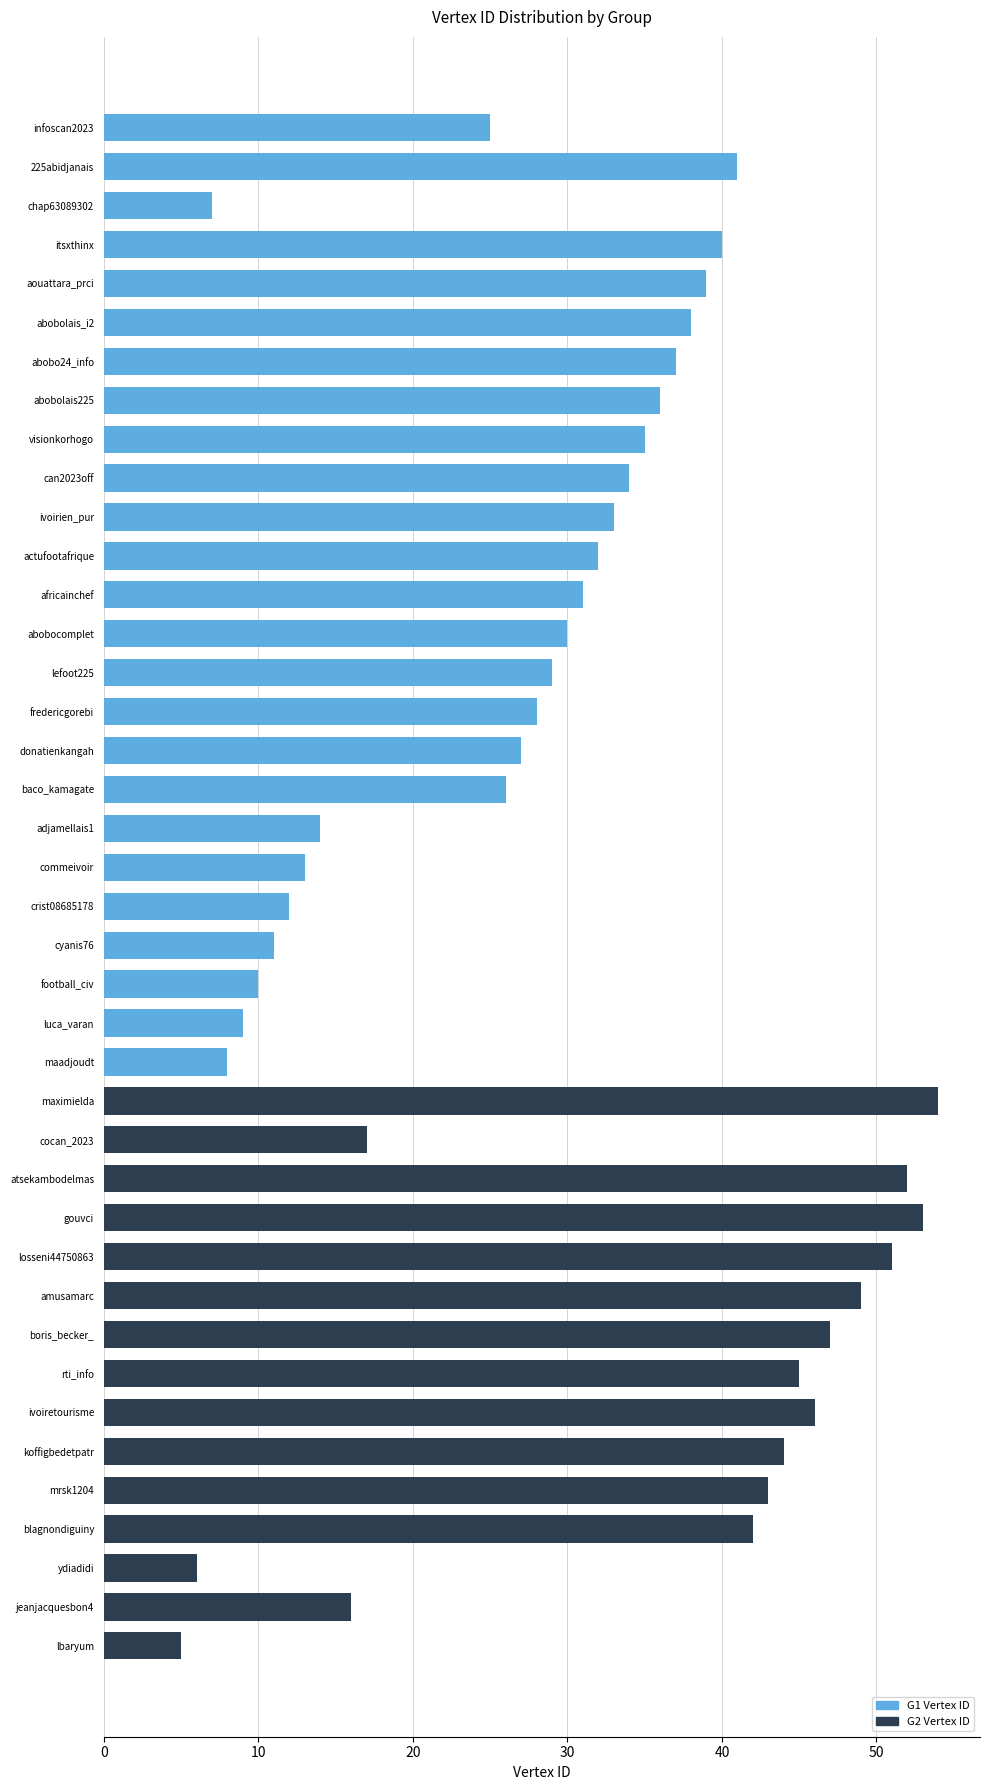

Is it true that G1 Vertex ID equals 5 at chap63089302?

False